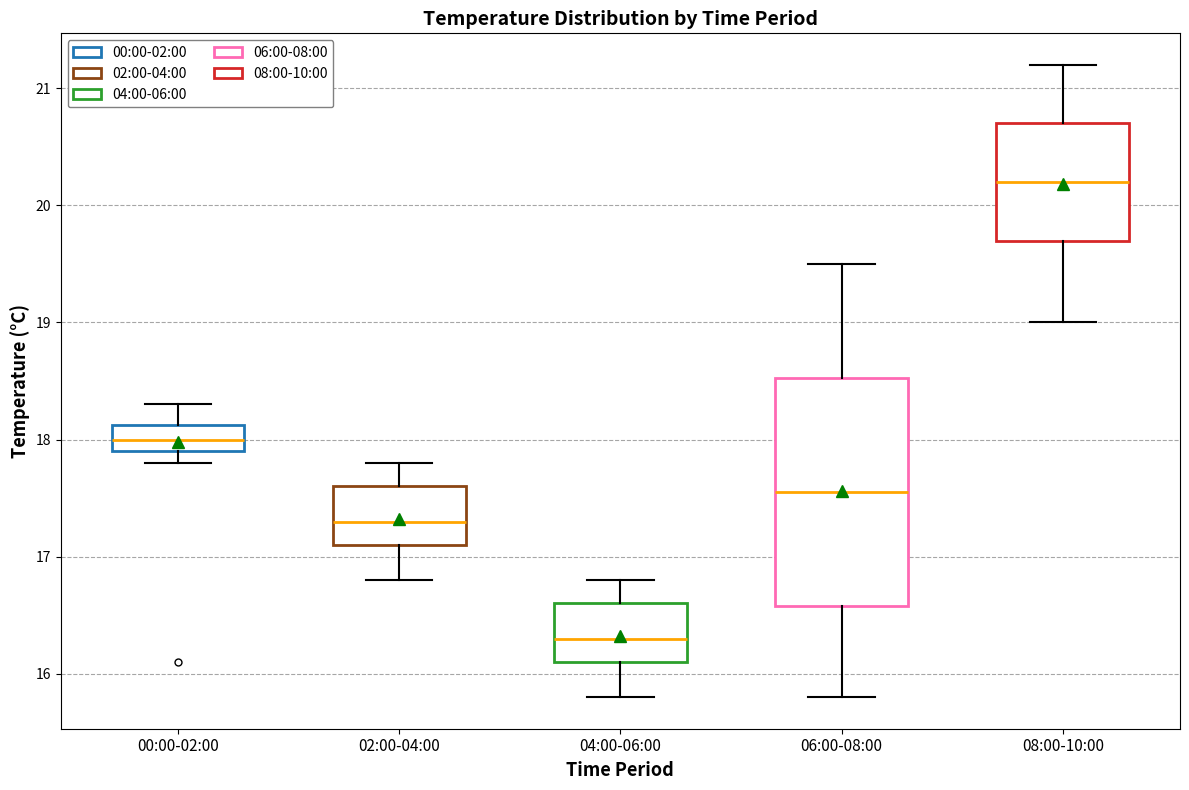

Reading left to right, transcribe this box plot: for each box, give where its median line is, the range the box spans, and where its two whiskers end, as read against the y-axis. The values are not printed on the chart, so give them approximately, as read against the axis.

00:00-02:00: median 18.0, box 17.9 to 18.1, whiskers 17.8 to 18.3
02:00-04:00: median 17.3, box 17.1 to 17.6, whiskers 16.8 to 17.8
04:00-06:00: median 16.3, box 16.1 to 16.6, whiskers 15.8 to 16.8
06:00-08:00: median 17.6, box 16.6 to 18.5, whiskers 15.8 to 19.5
08:00-10:00: median 20.2, box 19.7 to 20.7, whiskers 19.0 to 21.2